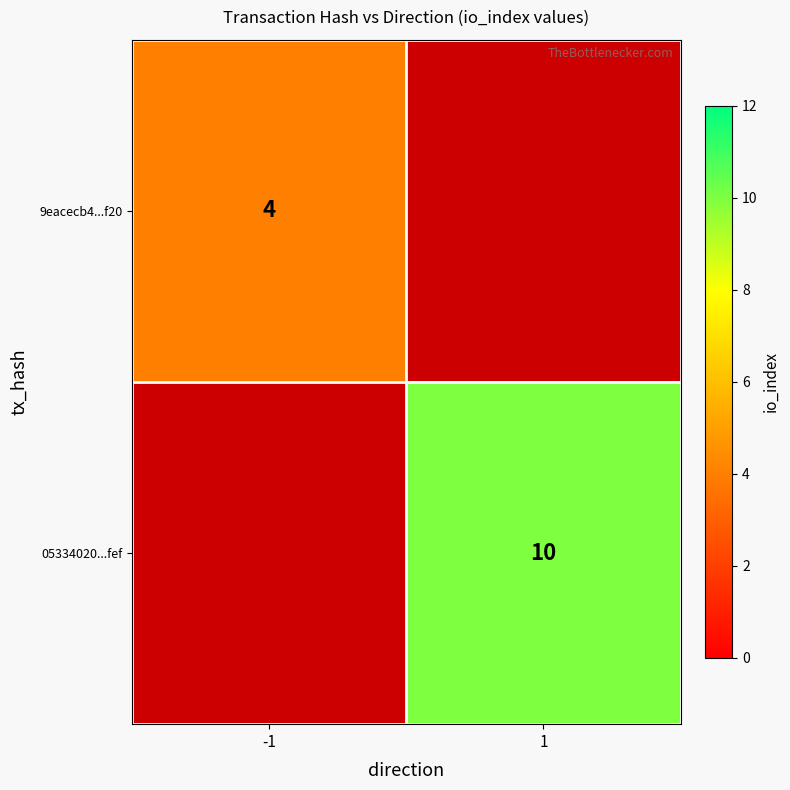

What is the smallest value displayed?

4.0